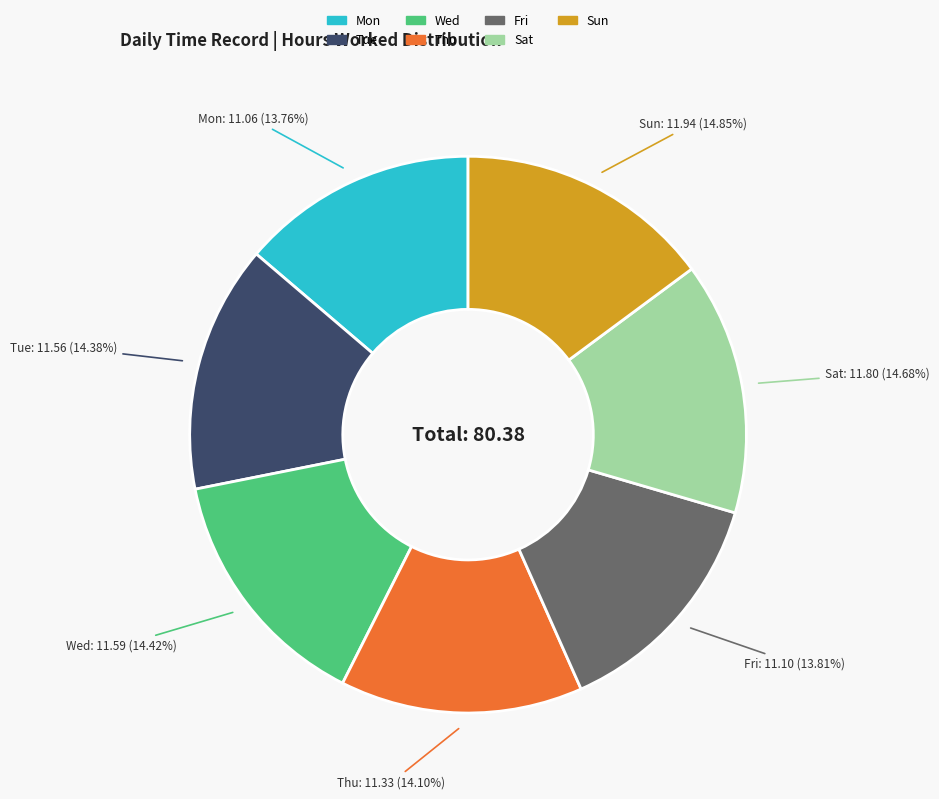

To the nearest percent, what is the difference between the Sun and Mon slice percentages?

1%